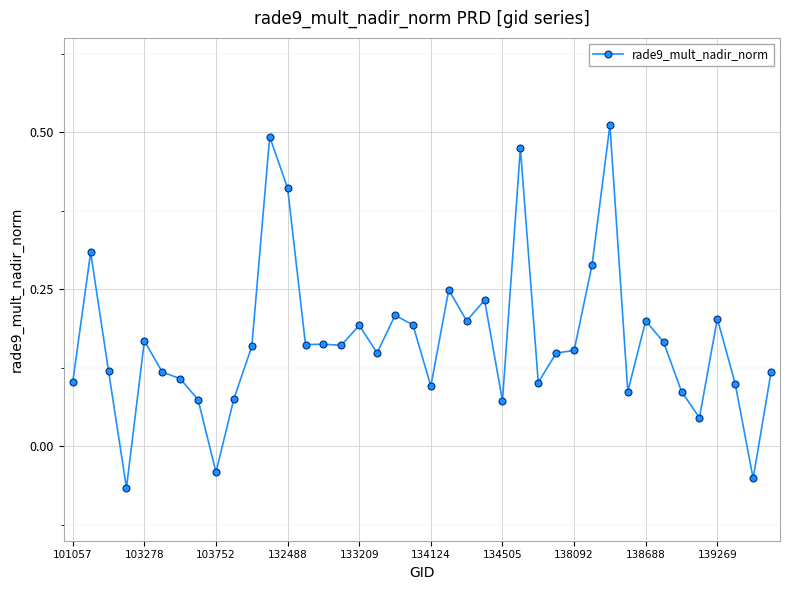

True or false: there are more than 1 points higher than both neighbors.

True